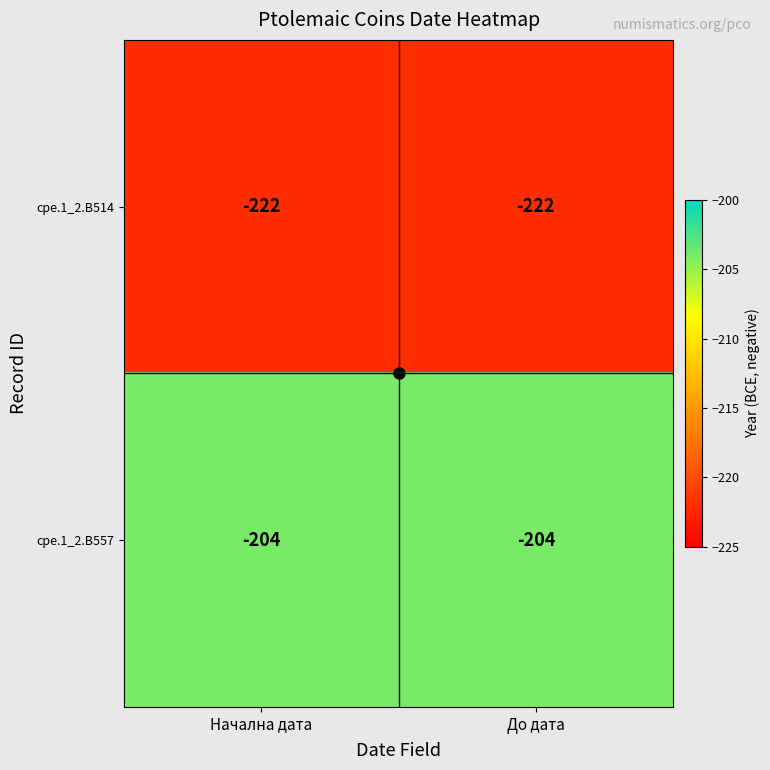

What is the greatest value displayed?

-204